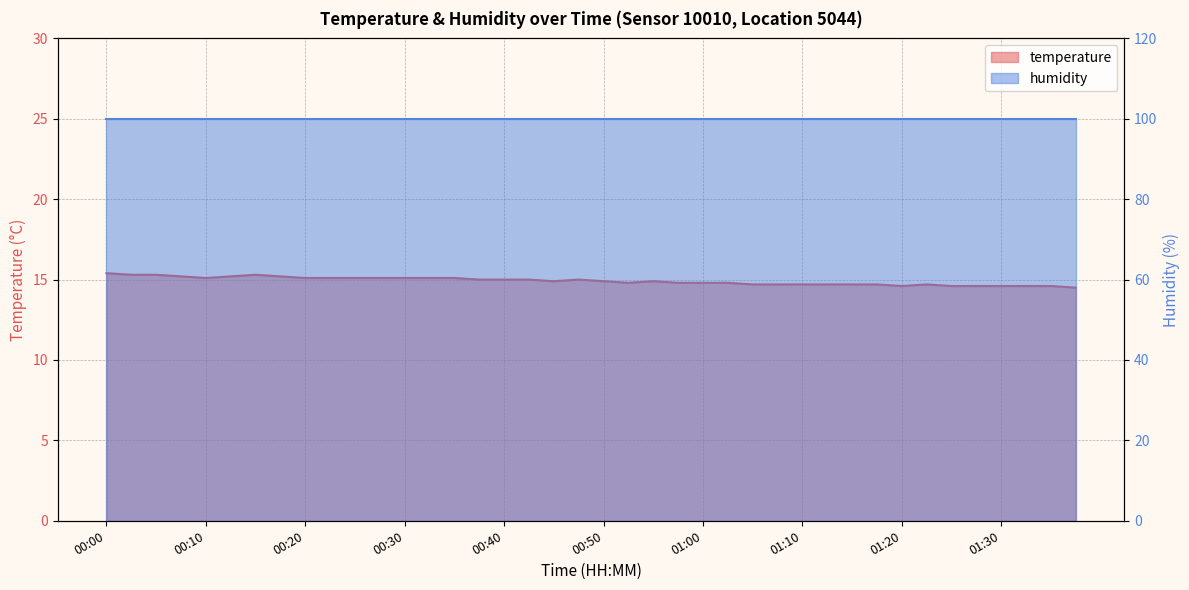

List the labels in order of value, smallest first.

01:38, 01:20, 01:25, 01:28, 01:30, 01:33, 01:36, 01:04, 01:07, 01:10, 01:12, 01:15, 01:17, 01:23, 00:52, 00:57, 01:00, 01:02, 00:45, 00:50, 00:55, 00:37, 00:40, 00:42, 00:47, 00:10, 00:20, 00:22, 00:25, 00:27, 00:30, 00:32, 00:35, 00:08, 00:13, 00:18, 00:03, 00:05, 00:15, 00:00